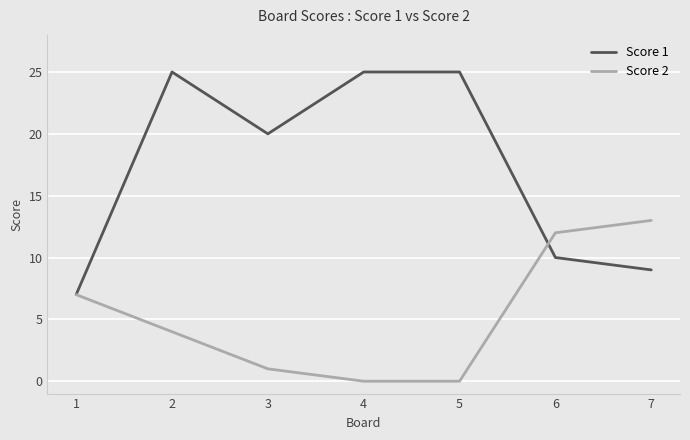

Rank the series by their maximum value, from highest to lowest.

Score 1, Score 2